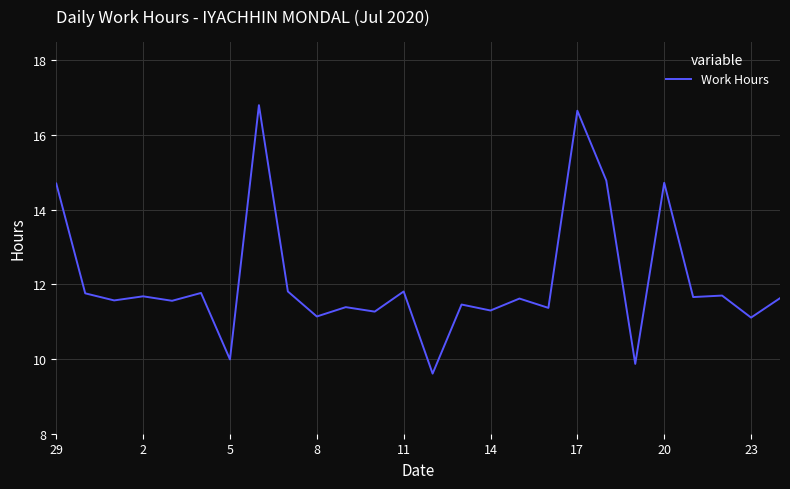

What is the minimum value shown in the chart?

9.6